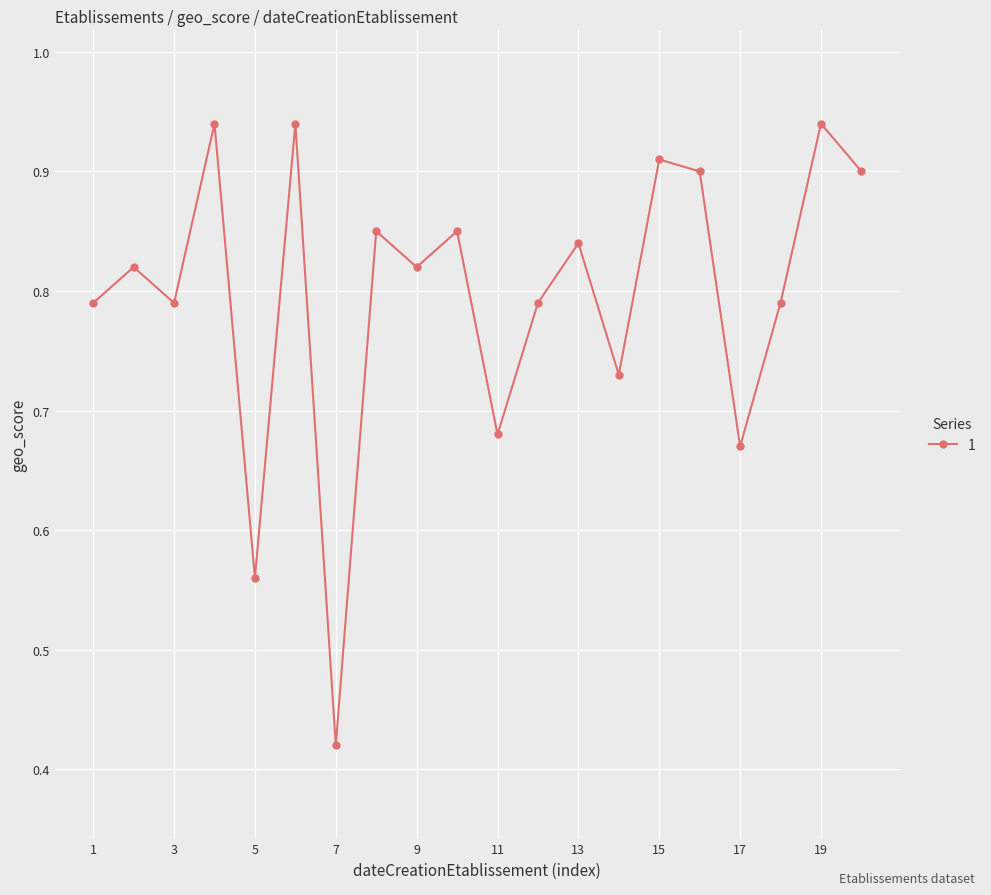

How many points are higher than both their immediate neighbors (excluding endpoints)?

8